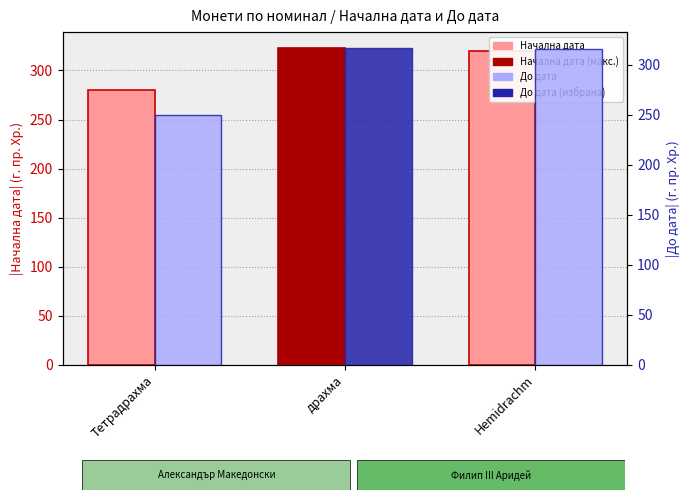

True or false: До дата has a value of 250 at Тетрадрахма.

True